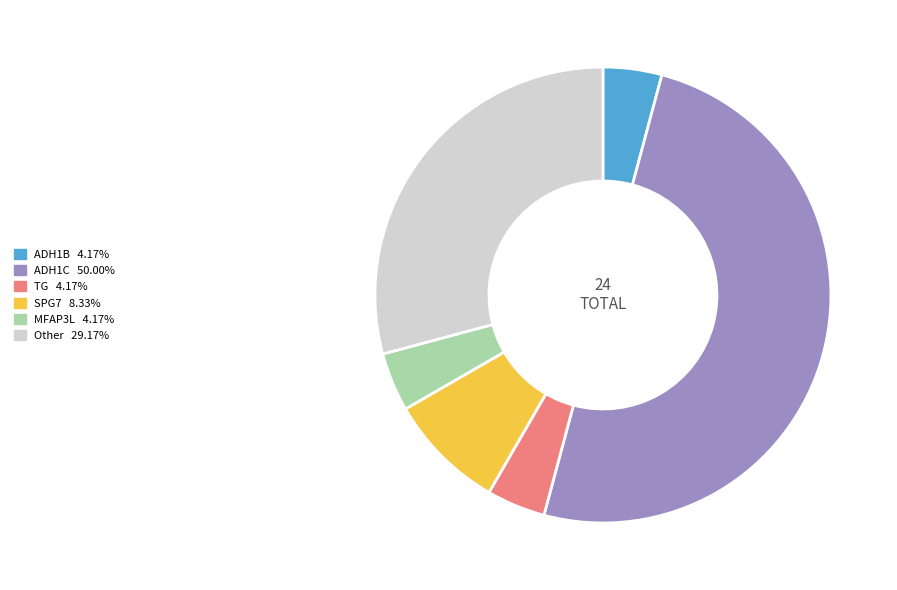

Approximately how many times larger is the value at ADH1C compared to SPG7?

6.0